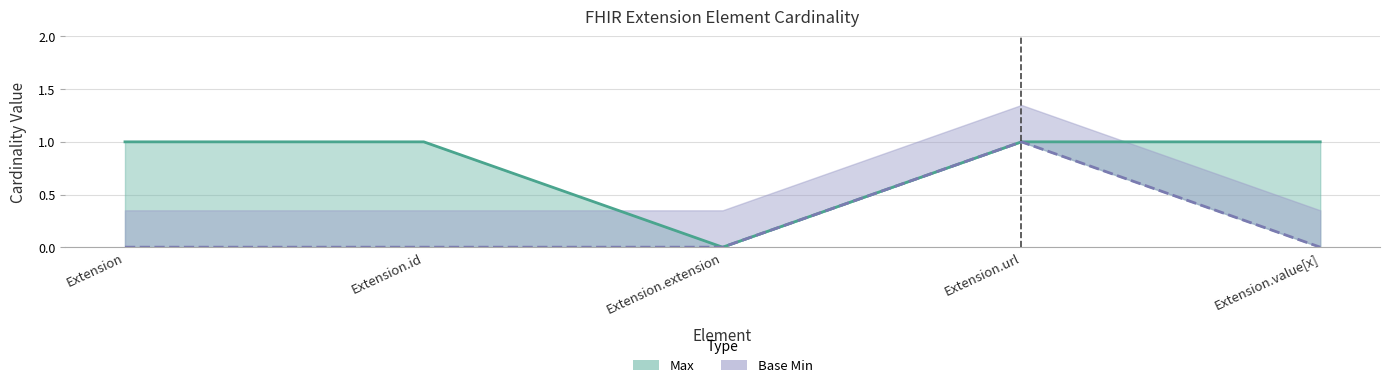

What are all the series names shown in the legend?

Max, Base Min